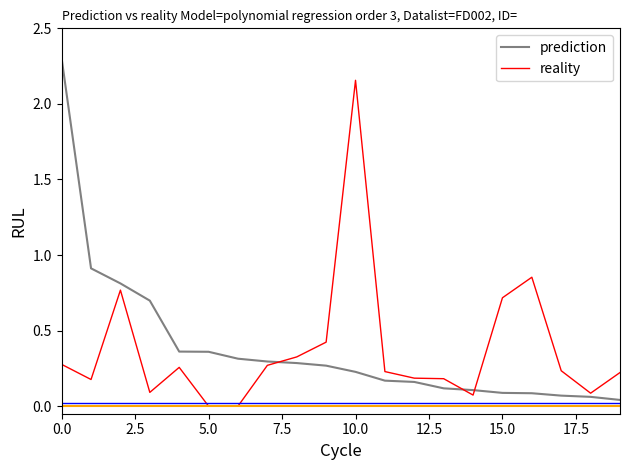

Does the chart have visible grid lines?

No